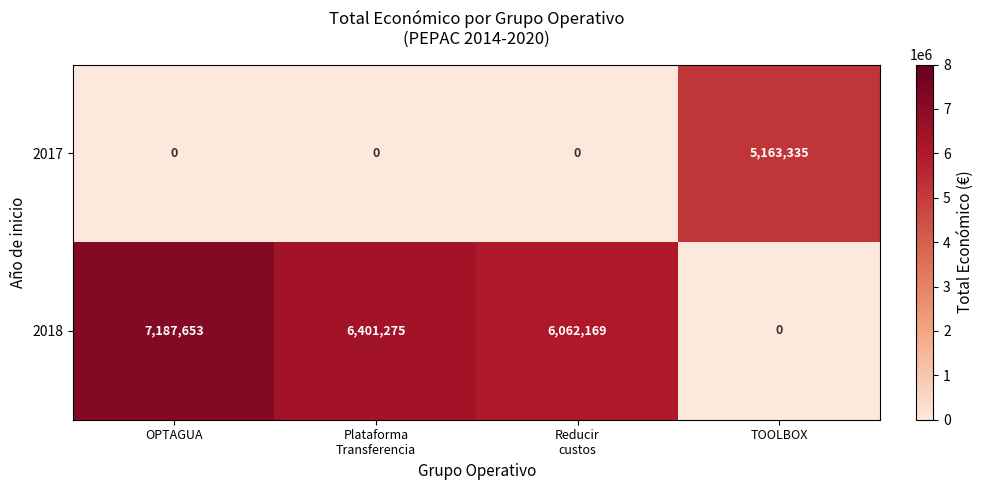

What is the maximum value shown in the chart?

7187653